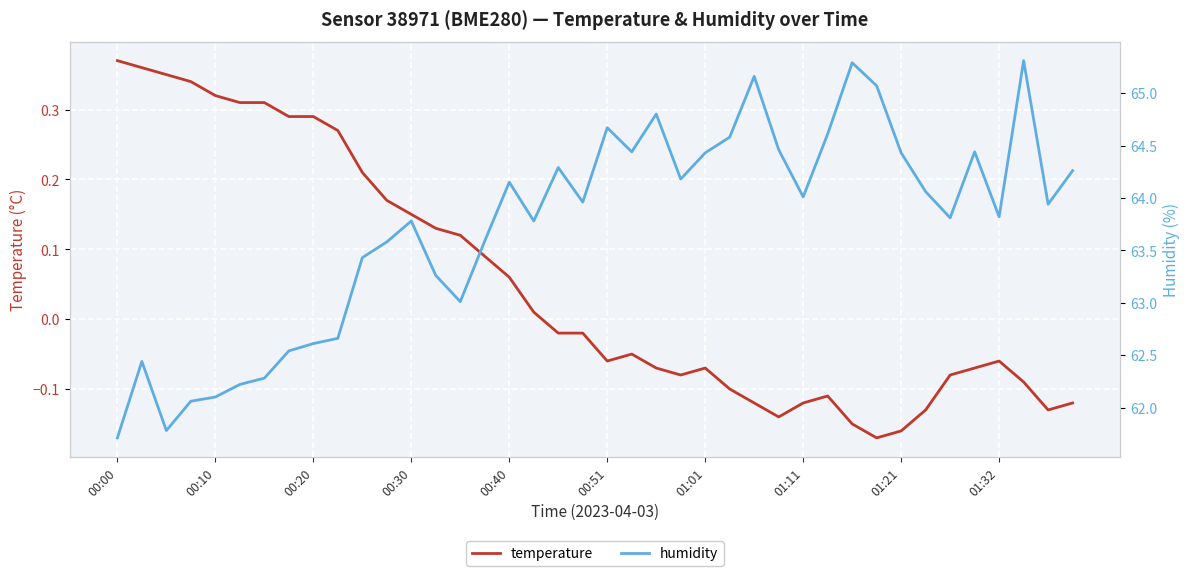

True or false: temperature and humidity cross at least once.

False